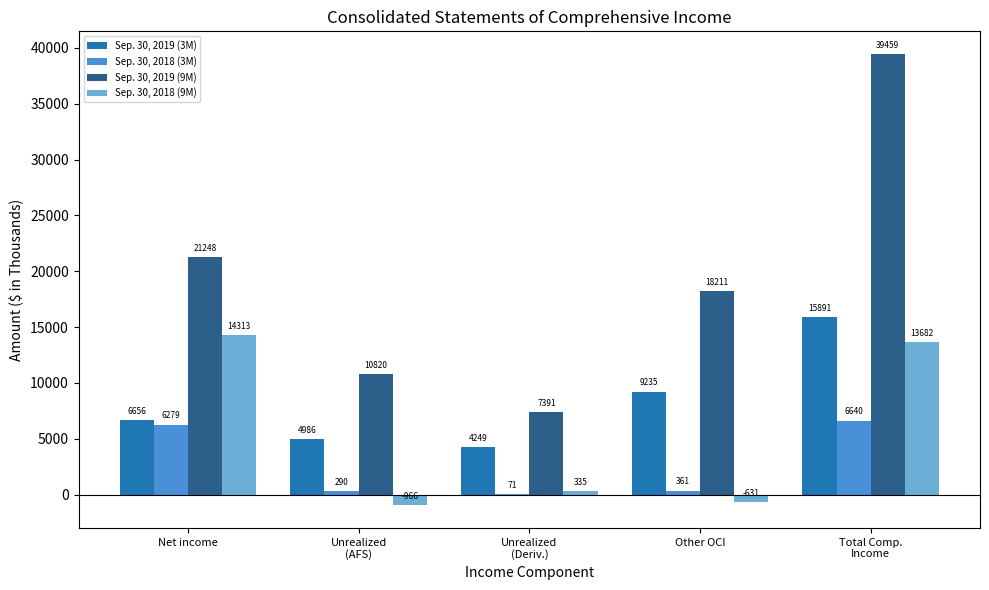

At which label is Sep. 30, 2019 (9M) closest to 23425?

Net income